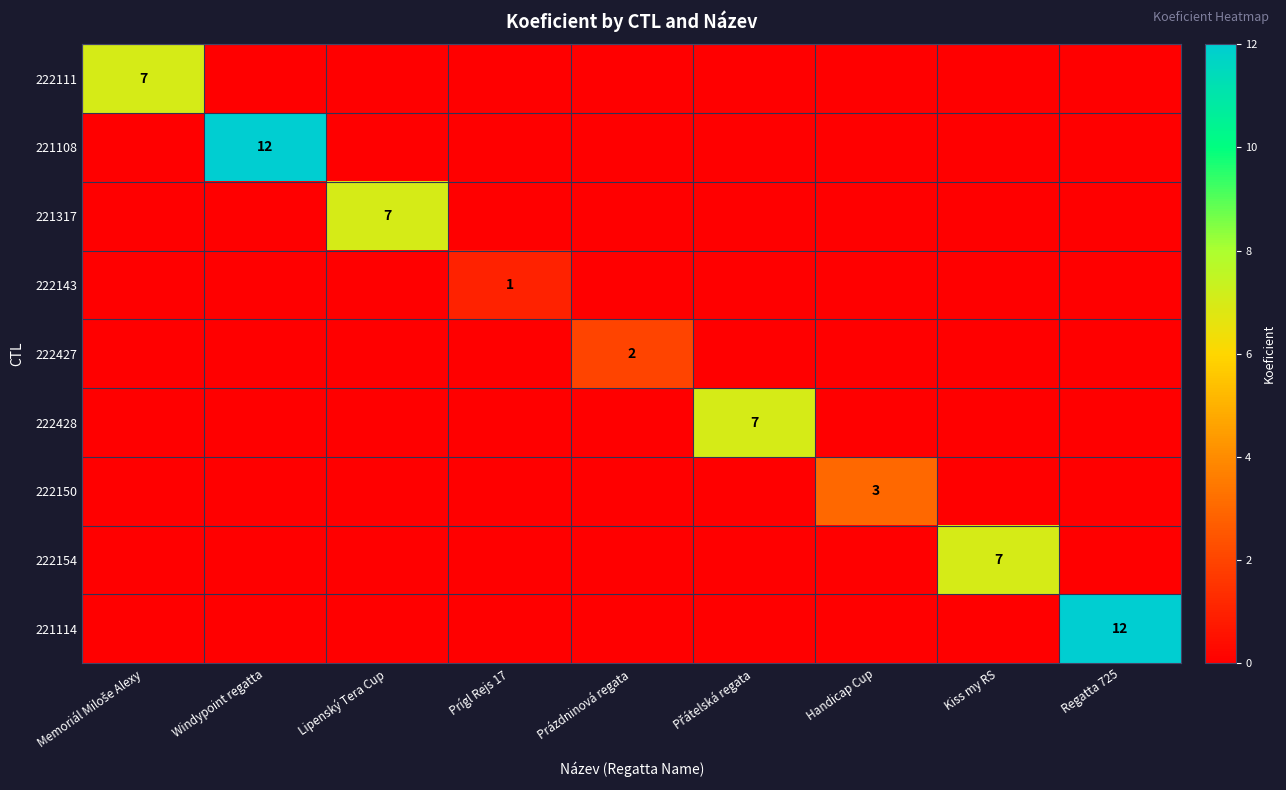

Rank the series by their maximum value, from lowest to highest.

222143, 222427, 222150, 222111, 221317, 222428, 222154, 221108, 221114